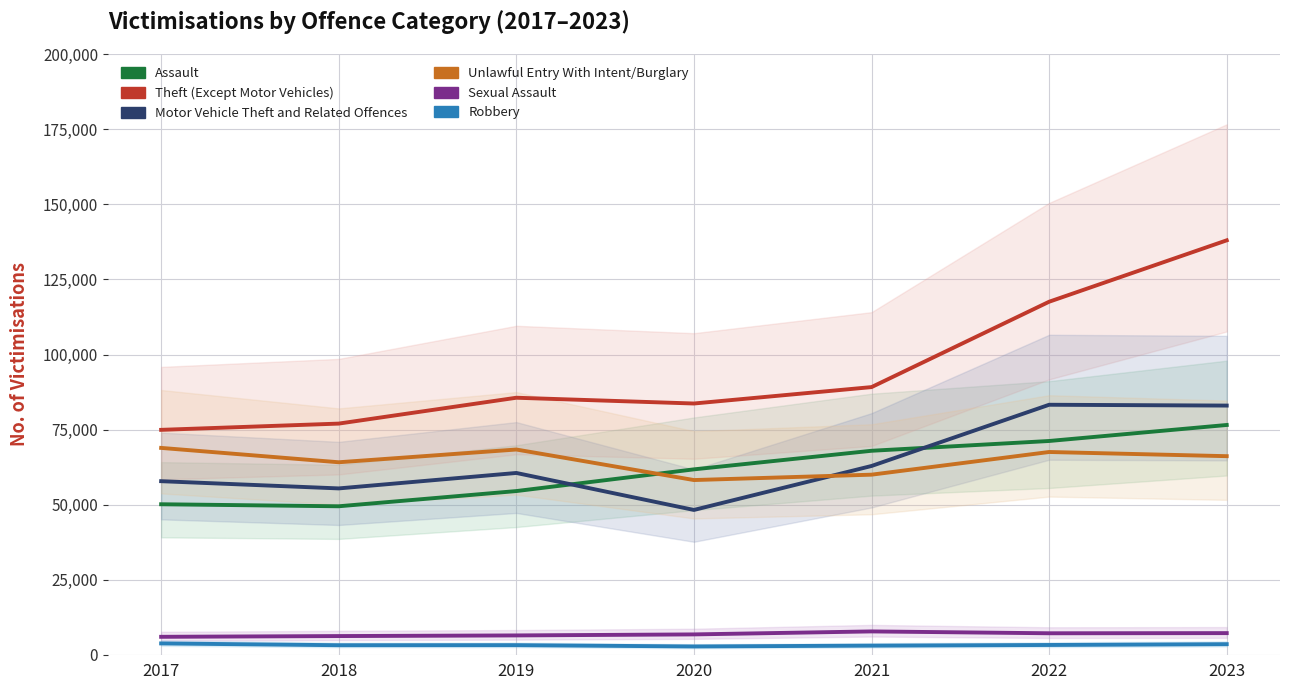

Which category has the highest value across all series?

2023